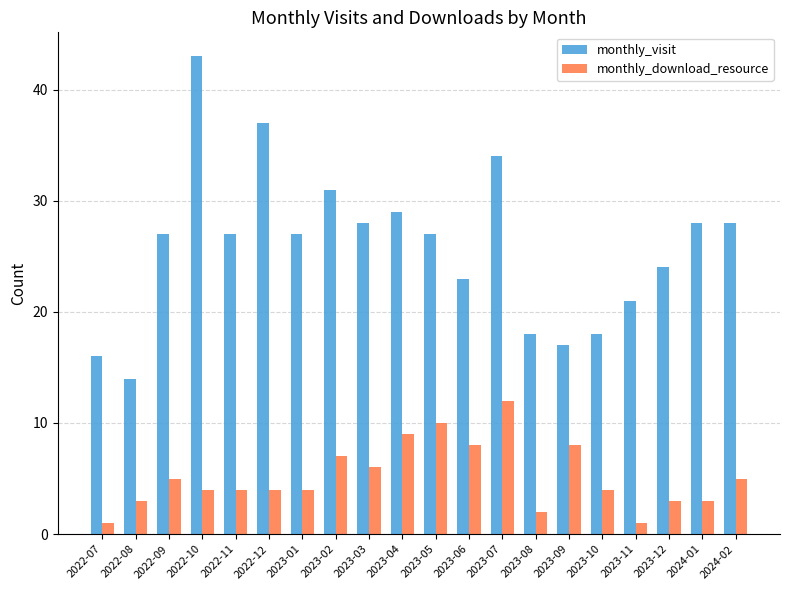

At which category is the sum across all series the highest?

2022-10